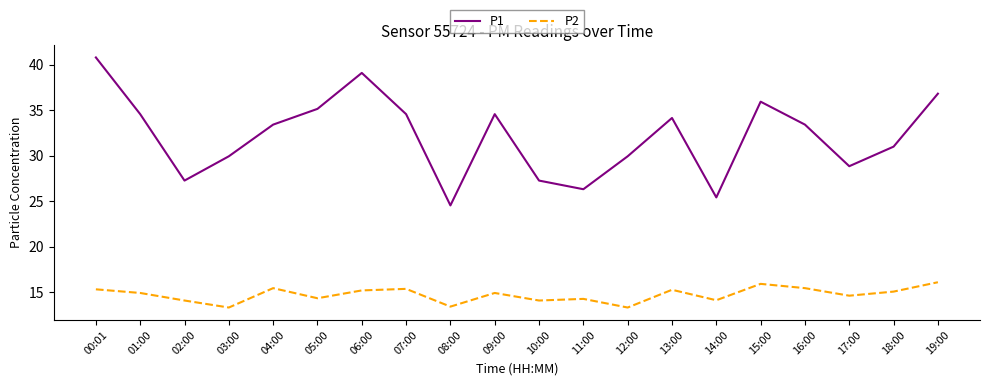

In P1, how many points are lower than both neighbors (excluding endpoints)?

5